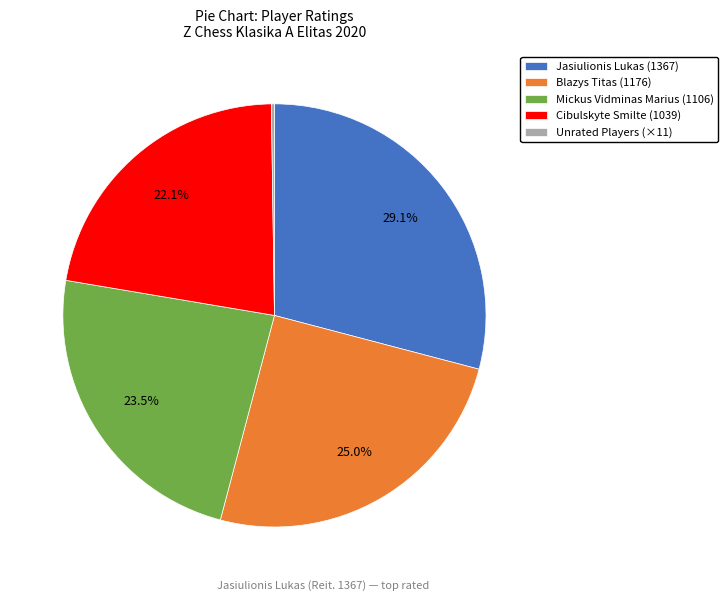

What percentage is NOT represented by Blazys Titas (1176)?

75.0%